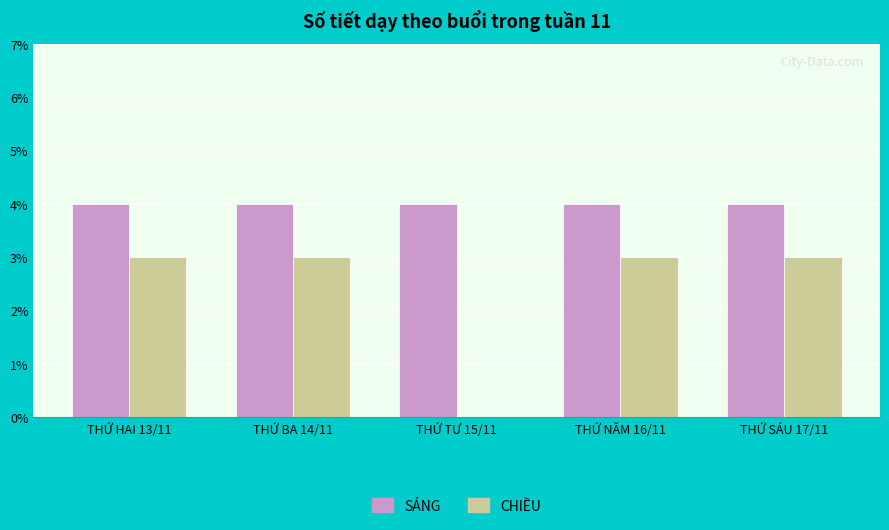

Which series changed the most between THỨ HAI 13/11 and THỨ TƯ 15/11?

CHIỀU